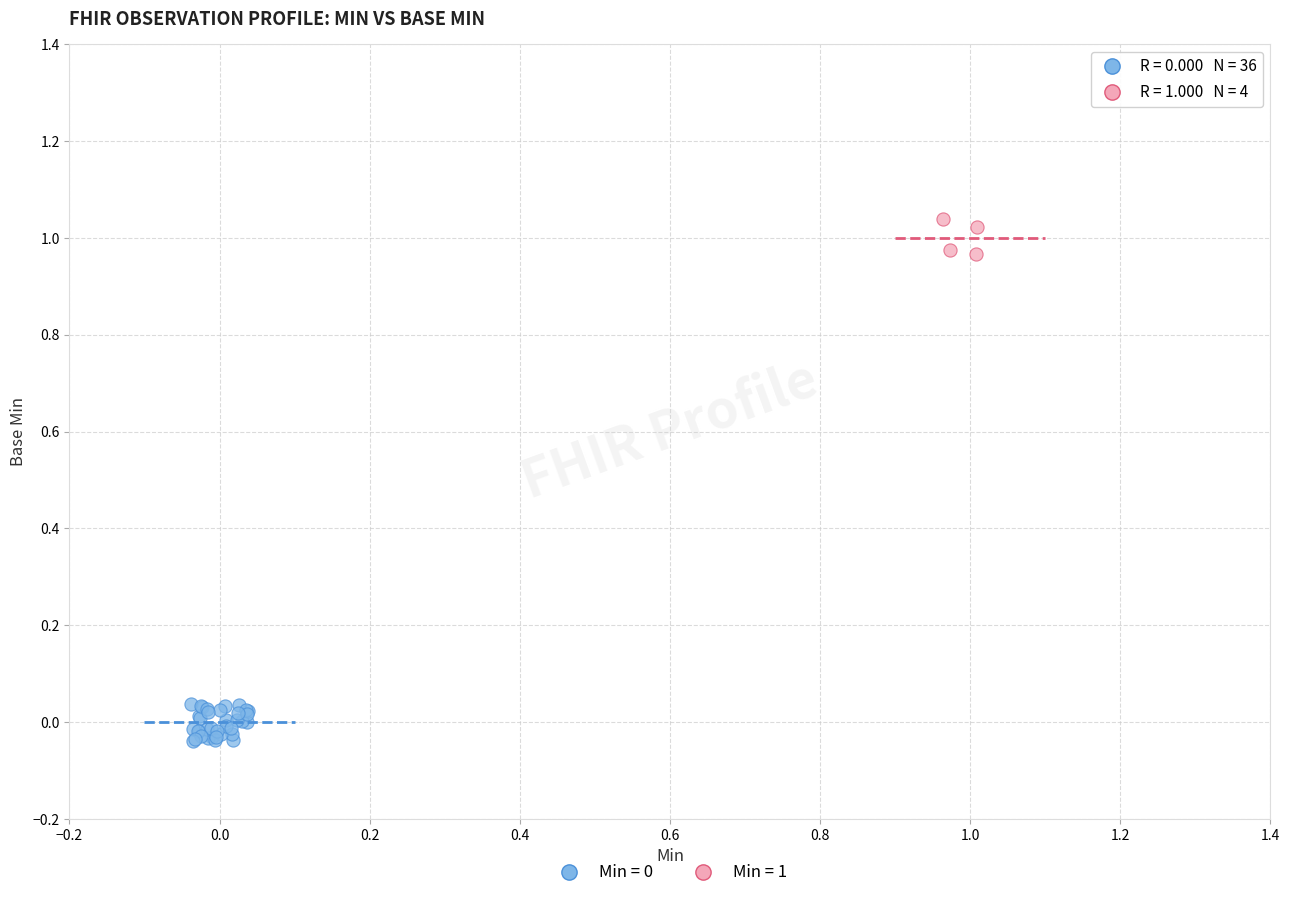

Which series contains the highest Y value?

Min = 1